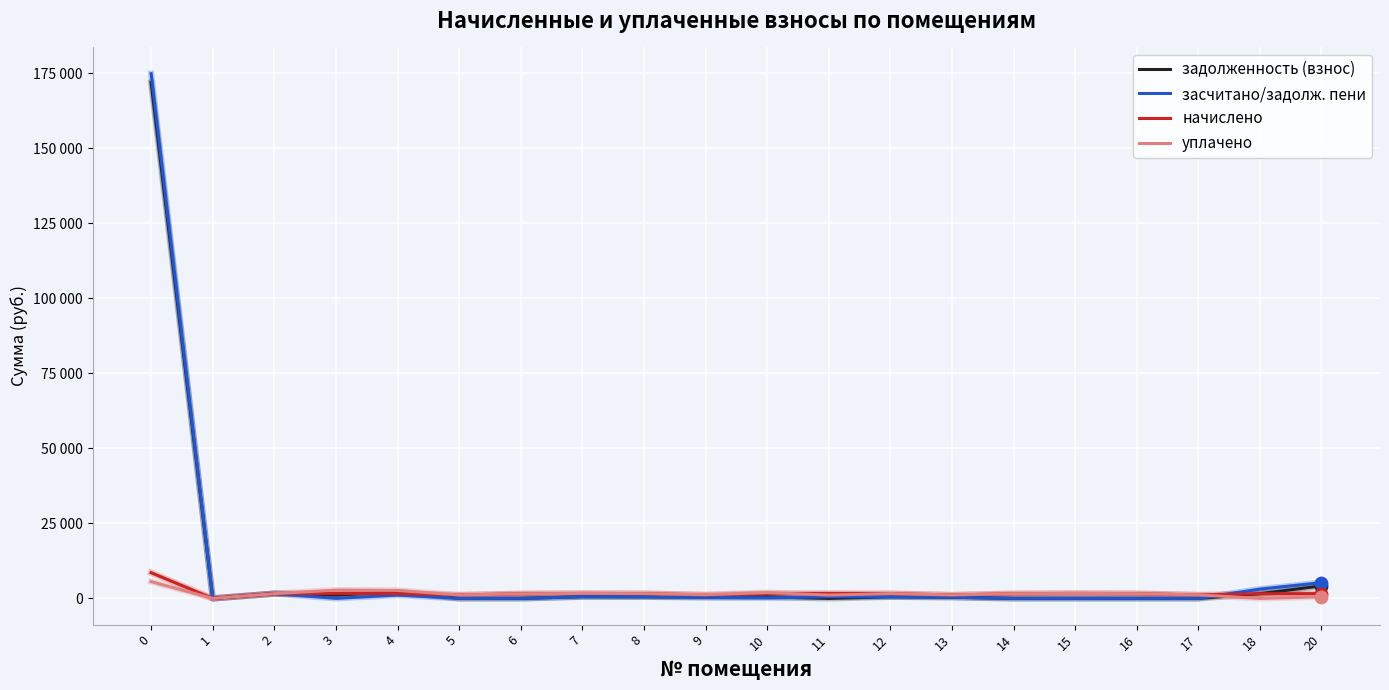

What is the total value across all series at 11?

3325.7